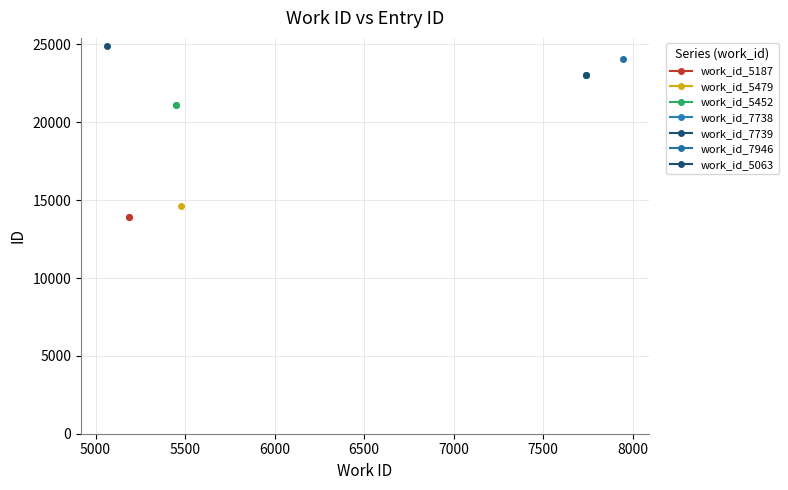

What is the value of the work_id_5187 point at the 2nd from the left?

13949